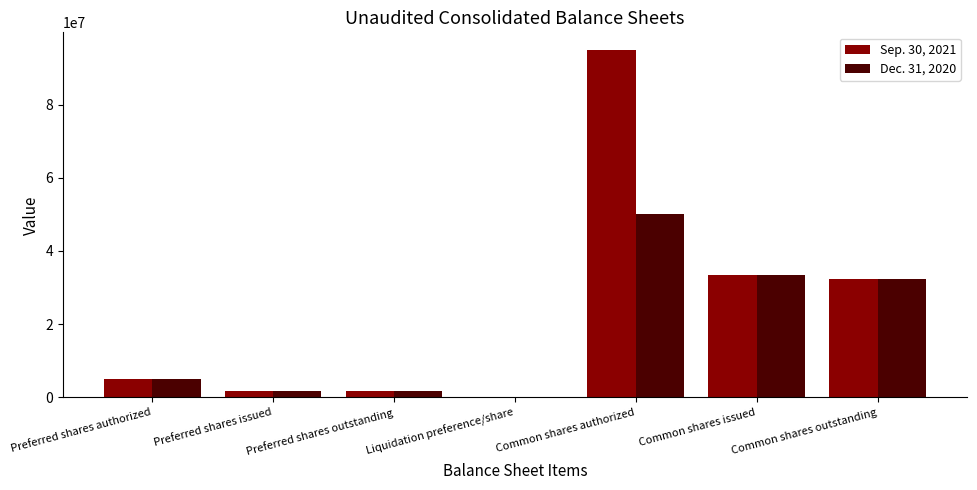

True or false: Dec. 31, 2020 has a value of 76394948 at Common shares authorized.

False